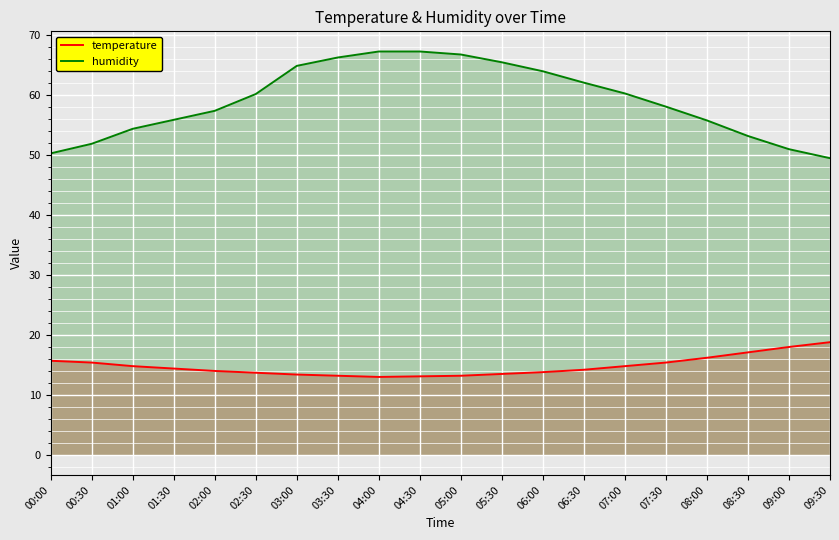

At how many categories does at least one series exceed 46?

20